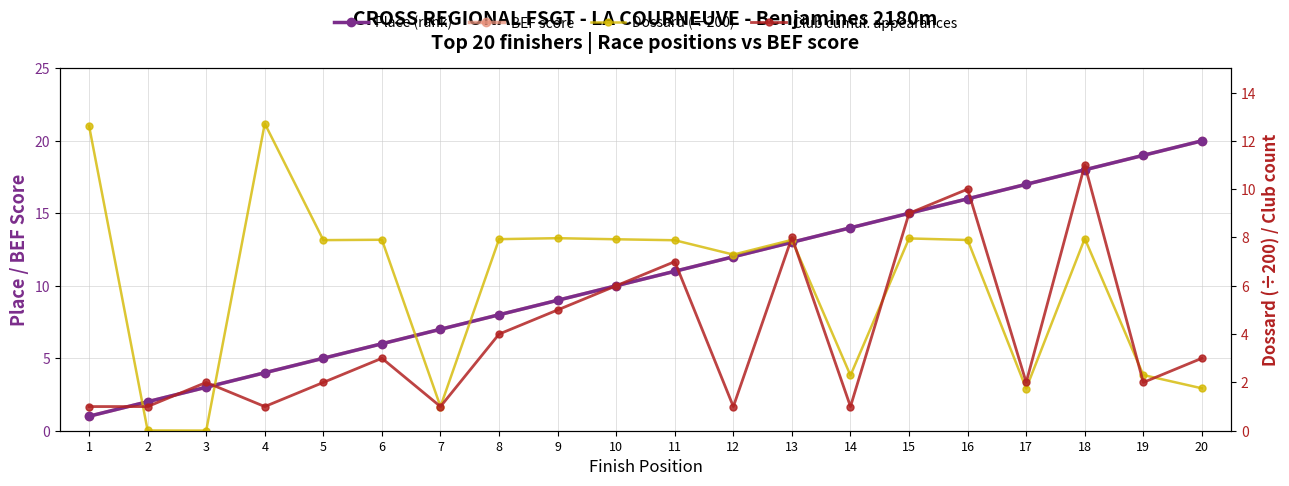

What is the value of the Club cumul. appearances point at the 8th from the left?

4.0